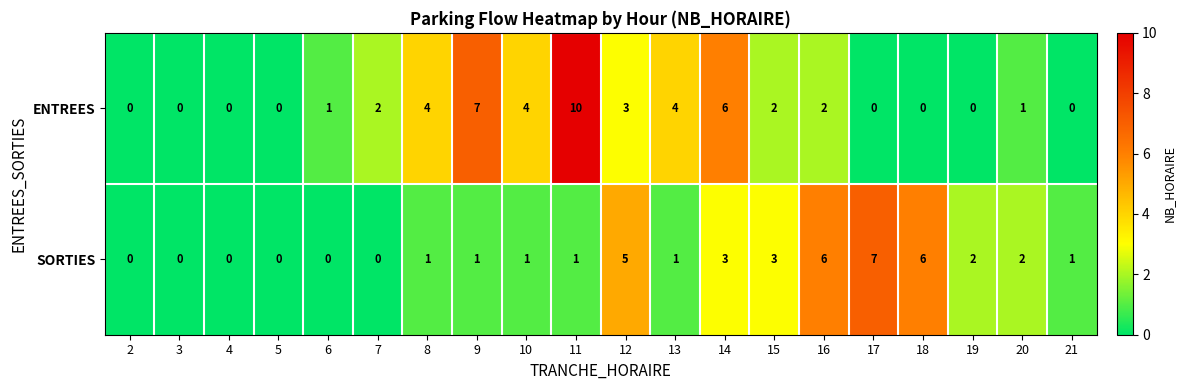

Which series has the widest spread of values?

ENTREES